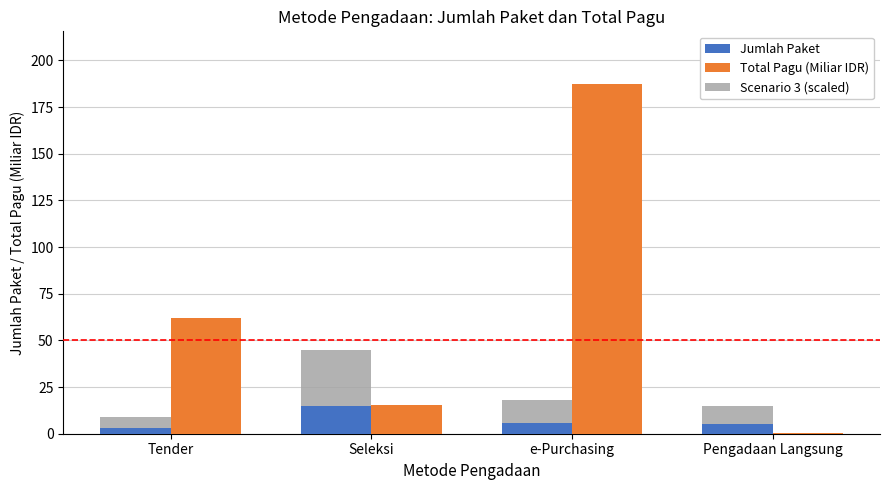

What is the total value across all series at e-Purchasing?

211.4